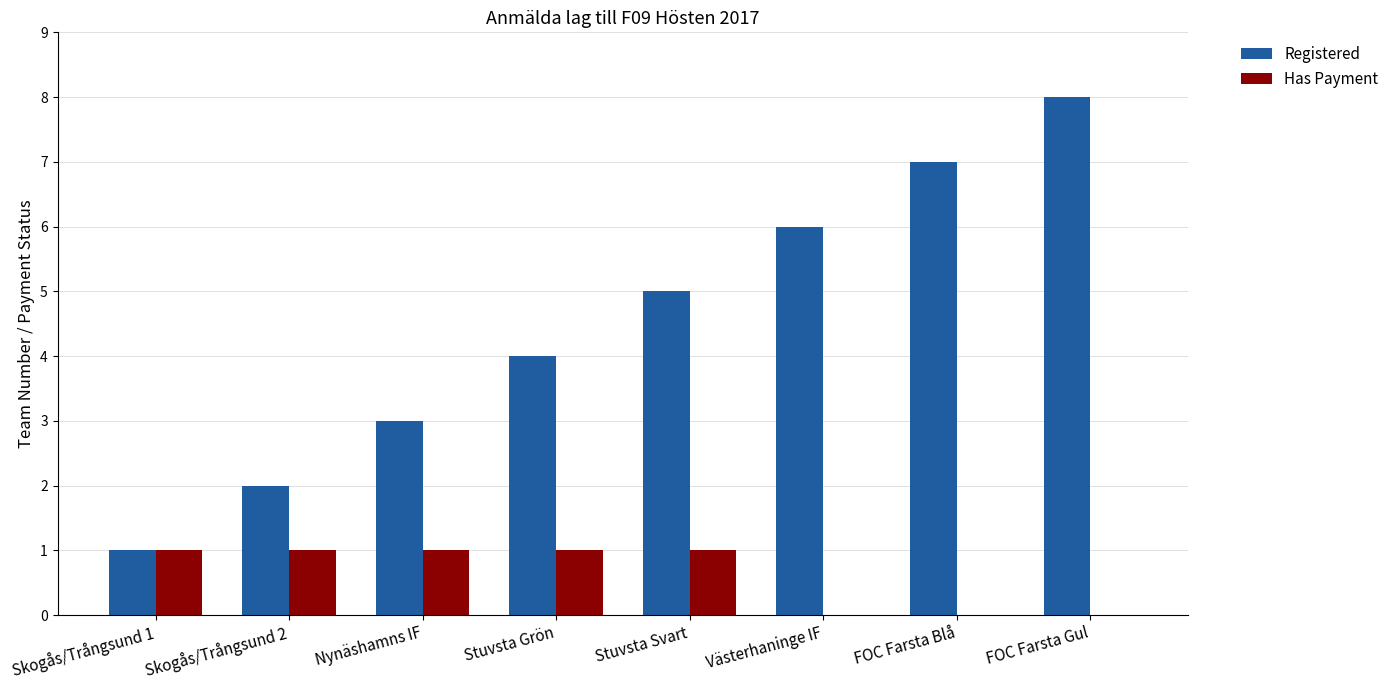

Which series has the widest spread of values?

Registered